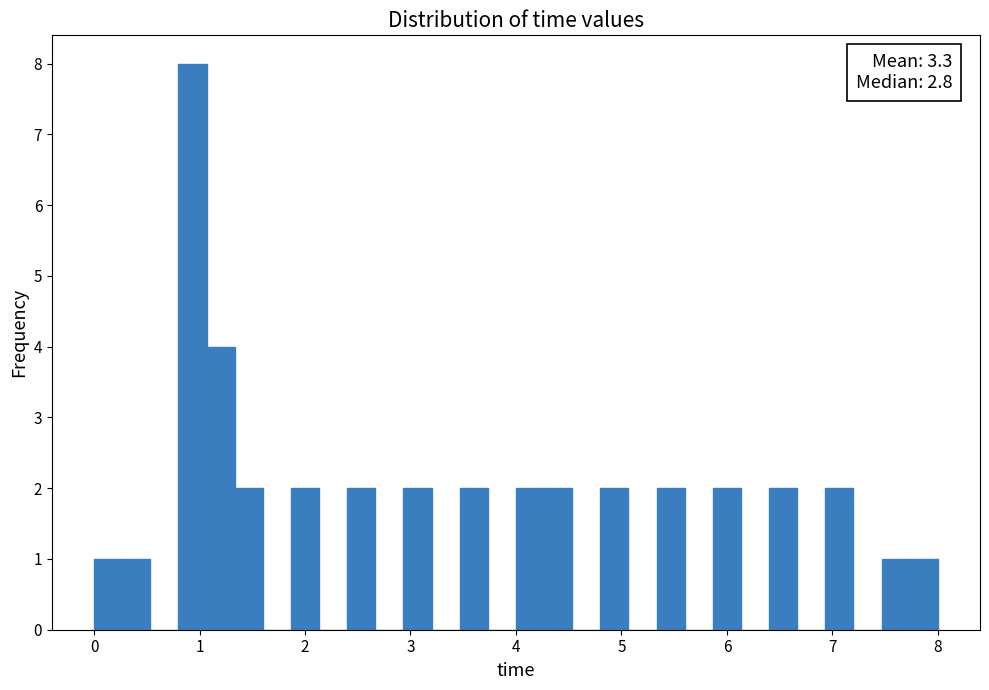

Read against the x-axis, roughly where is the centre of the tallest bar?

0.9